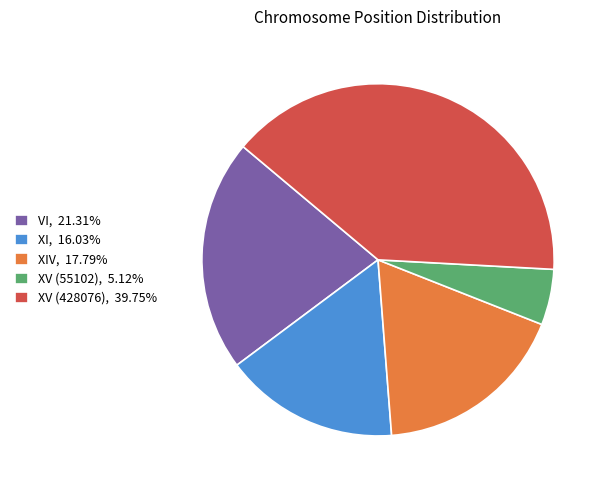

Does XV (55102), 5.12% account for over 50% of the chart?

No